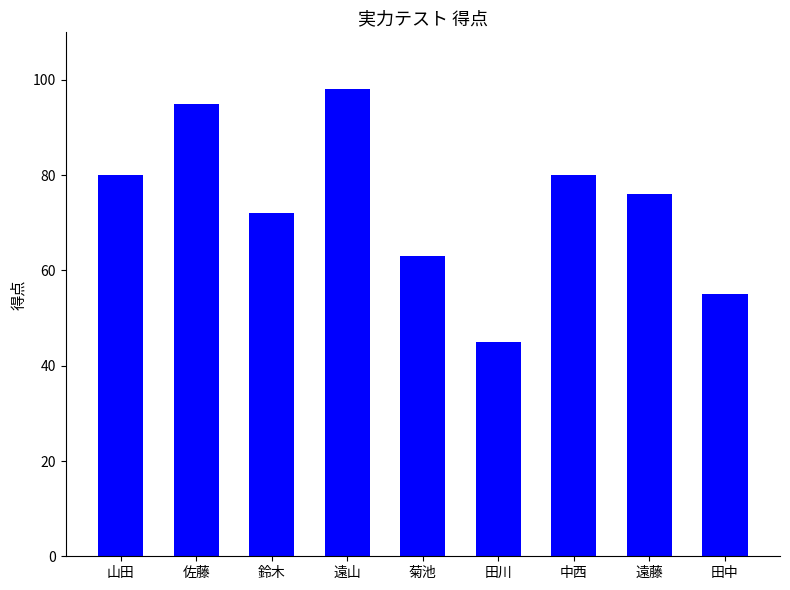

Are the bars horizontal?

No